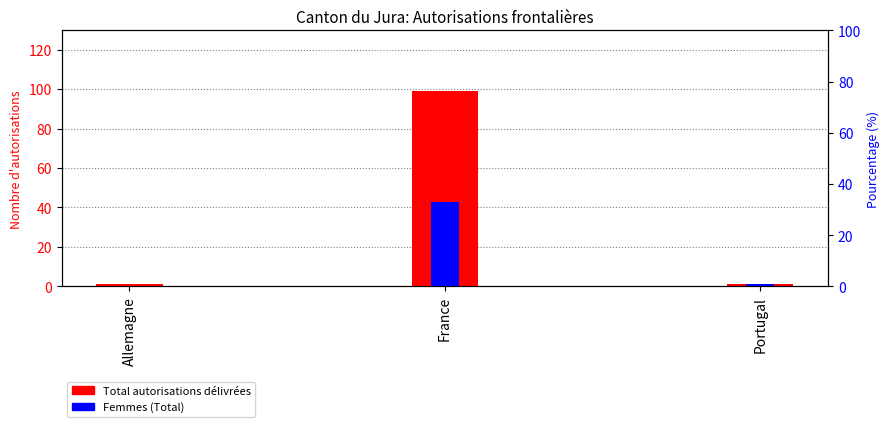

What is the average value of the Total autorisations délivrées series?

34